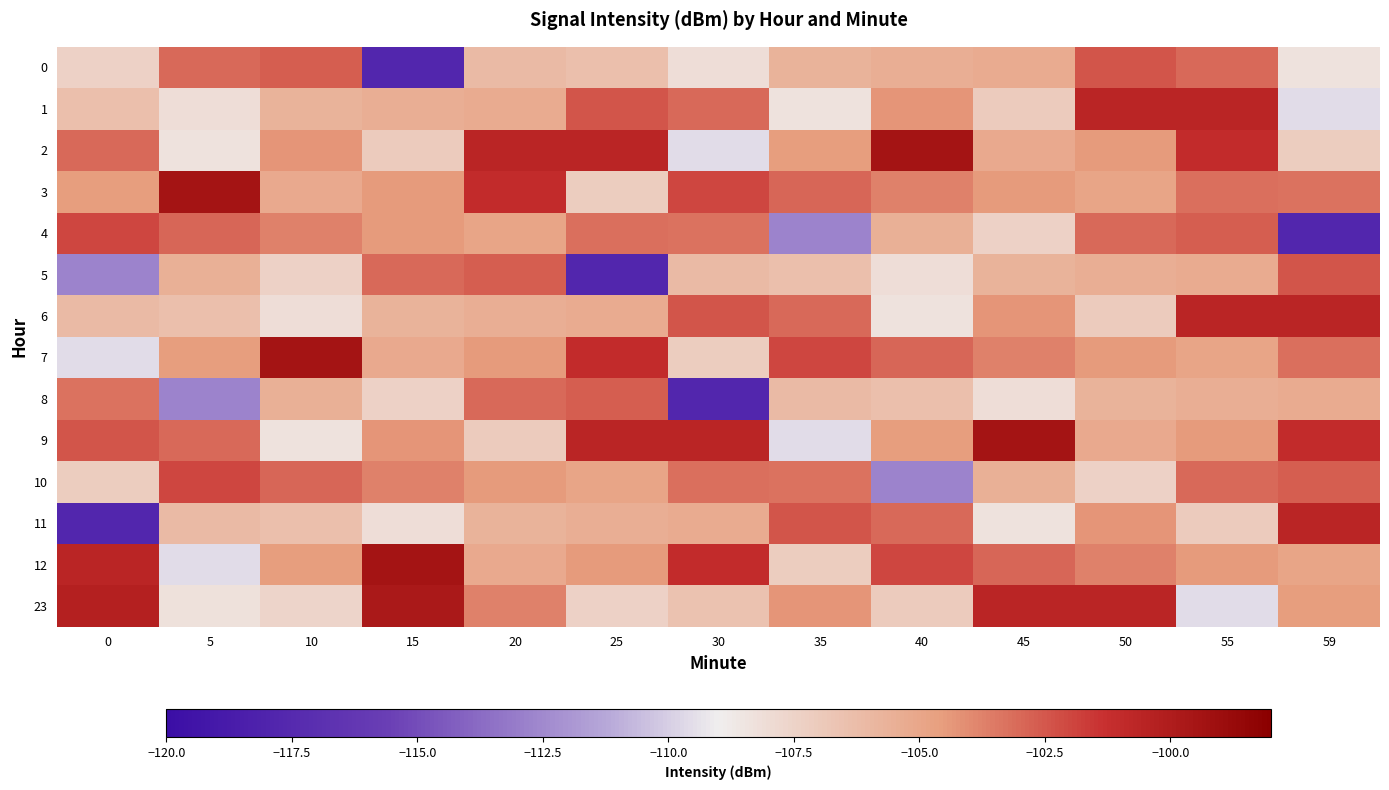

Reading left to right, what are all the values shown in this chart?

0: 0=-107.4	5=-103.1	10=-102.7	15=-117.8	20=-106.2	25=-106.4	30=-108.1	35=-105.7	40=-105.5	45=-105.2	50=-102.4	55=-103.0	59=-108.4
1: 0=-106.4	5=-108.1	10=-105.7	15=-105.5	20=-105.2	25=-102.4	30=-103.0	35=-108.4	40=-104.3	45=-107.1	50=-100.6	55=-100.7	59=-109.6
2: 0=-103.0	5=-108.4	10=-104.3	15=-107.1	20=-100.6	25=-100.7	30=-109.6	35=-104.6	40=-99.4	45=-105.2	50=-104.5	55=-101.1	59=-107.2
3: 0=-104.6	5=-99.4	10=-105.2	15=-104.5	20=-101.1	25=-107.2	30=-102.0	35=-102.9	40=-103.7	45=-104.5	50=-104.9	55=-103.2	59=-103.3
4: 0=-102.0	5=-102.9	10=-103.7	15=-104.5	20=-104.9	25=-103.2	30=-103.3	35=-112.7	40=-105.5	45=-107.4	50=-103.1	55=-102.7	59=-117.8
5: 0=-112.7	5=-105.5	10=-107.4	15=-103.1	20=-102.7	25=-117.8	30=-106.2	35=-106.4	40=-108.1	45=-105.7	50=-105.5	55=-105.2	59=-102.4
6: 0=-106.2	5=-106.4	10=-108.1	15=-105.7	20=-105.5	25=-105.2	30=-102.4	35=-103.0	40=-108.4	45=-104.3	50=-107.1	55=-100.6	59=-100.7
7: 0=-109.6	5=-104.6	10=-99.4	15=-105.2	20=-104.5	25=-101.1	30=-107.2	35=-102.0	40=-102.9	45=-103.7	50=-104.5	55=-104.9	59=-103.2
8: 0=-103.3	5=-112.7	10=-105.5	15=-107.4	20=-103.1	25=-102.7	30=-117.8	35=-106.2	40=-106.4	45=-108.1	50=-105.7	55=-105.5	59=-105.2
9: 0=-102.4	5=-103.0	10=-108.4	15=-104.3	20=-107.1	25=-100.6	30=-100.7	35=-109.6	40=-104.6	45=-99.4	50=-105.2	55=-104.5	59=-101.1
10: 0=-107.2	5=-102.0	10=-102.9	15=-103.7	20=-104.5	25=-104.9	30=-103.2	35=-103.3	40=-112.7	45=-105.5	50=-107.4	55=-103.1	59=-102.7
11: 0=-117.8	5=-106.2	10=-106.4	15=-108.1	20=-105.7	25=-105.5	30=-105.2	35=-102.4	40=-103.0	45=-108.4	50=-104.3	55=-107.1	59=-100.6
12: 0=-100.7	5=-109.6	10=-104.6	15=-99.4	20=-105.2	25=-104.5	30=-101.1	35=-107.2	40=-102.0	45=-102.9	50=-103.7	55=-104.5	59=-104.9
23: 0=-100.3	5=-108.3	10=-107.6	15=-99.8	20=-103.7	25=-107.4	30=-106.6	35=-104.3	40=-107.1	45=-100.6	50=-100.7	55=-109.6	59=-104.6